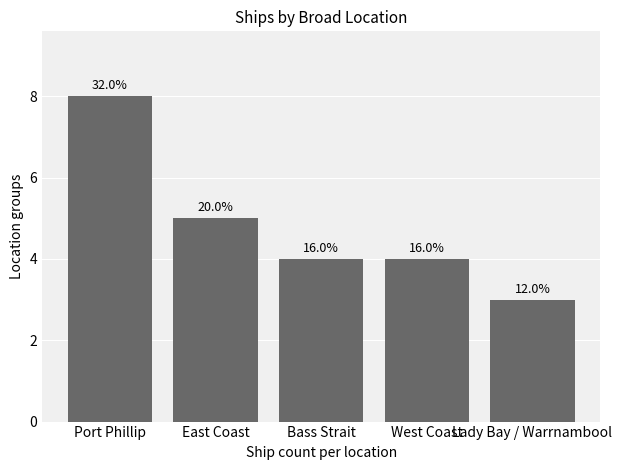

Where does the data first go above 4?

Port Phillip